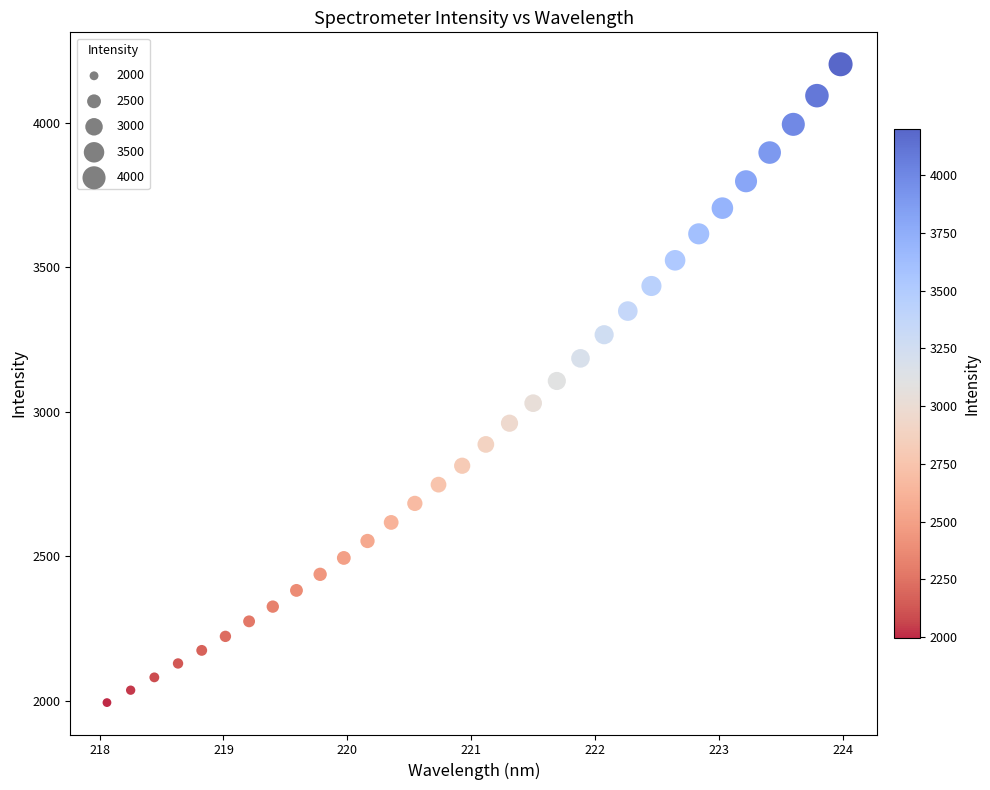

What is the range of Y values (max minus min)?

2208.3